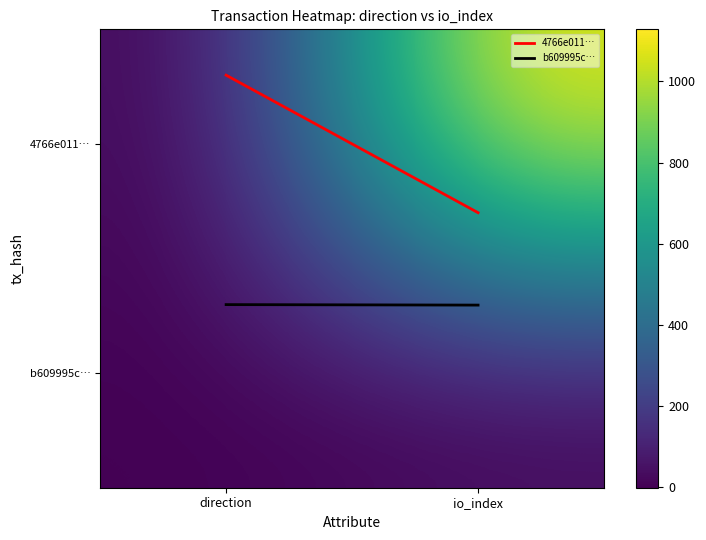

What is the total value across all series at direction?

0.4